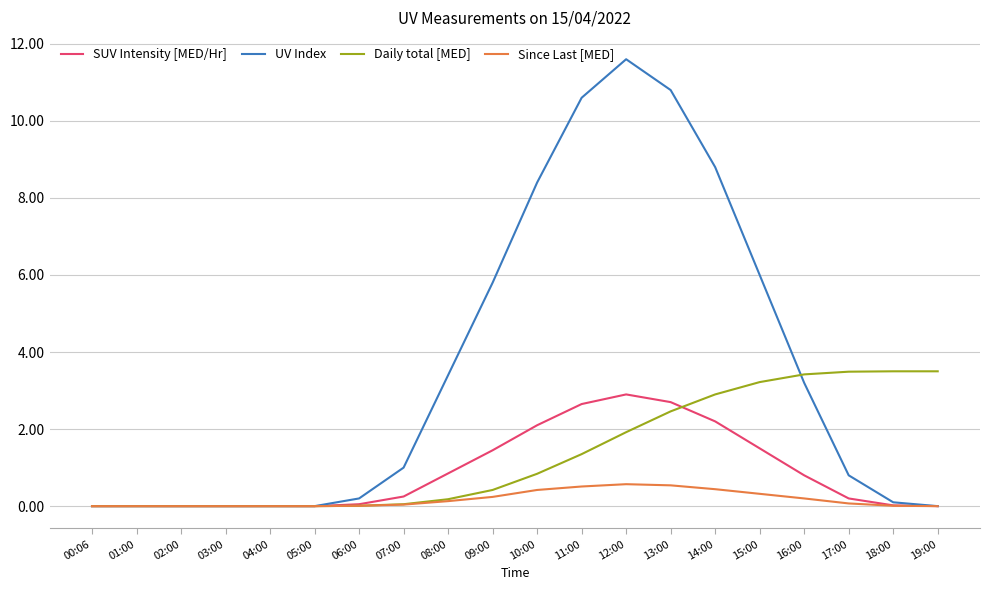

Which series has the largest range (max minus min)?

UV Index